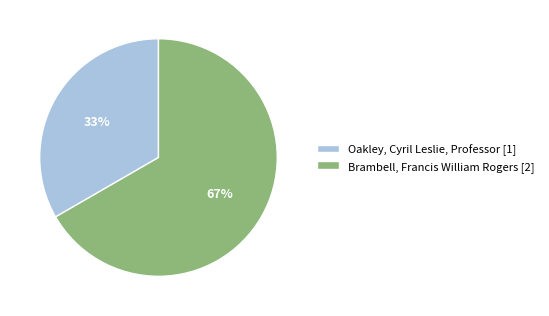

Combined, do Brambell, Francis William Rogers [2] and Oakley, Cyril Leslie, Professor [1] account for over 50%?

Yes